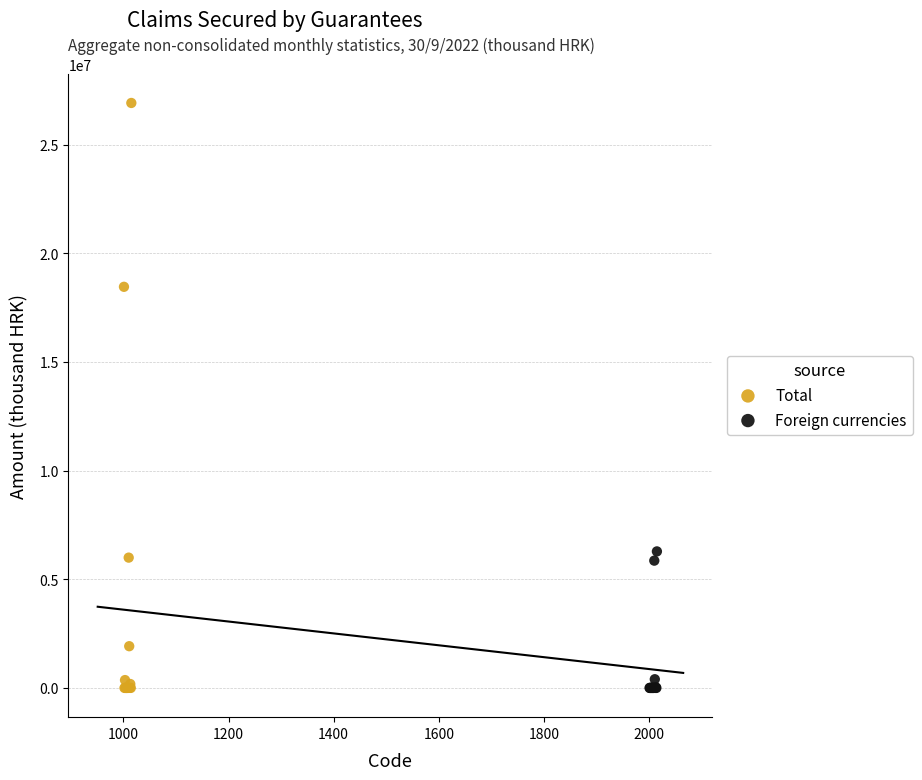

Which series contains the highest Y value?

Total